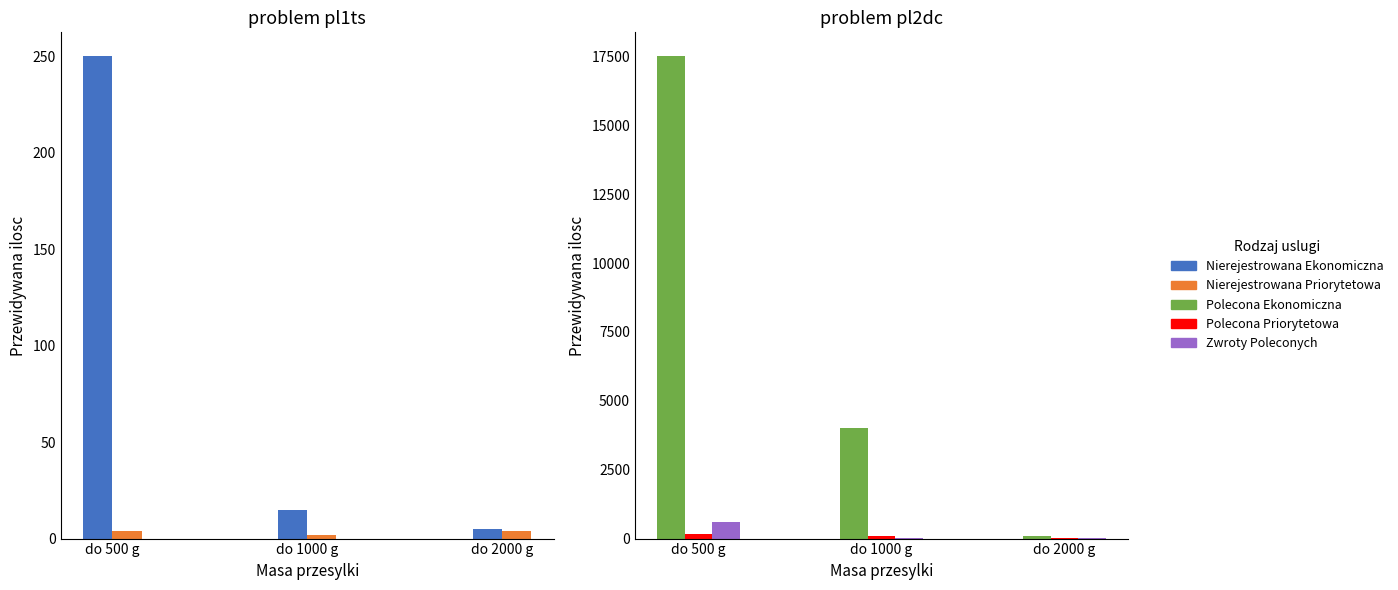

True or false: Nierejestrowana Priorytetowa has a value of 2 at do 1000 g.

True